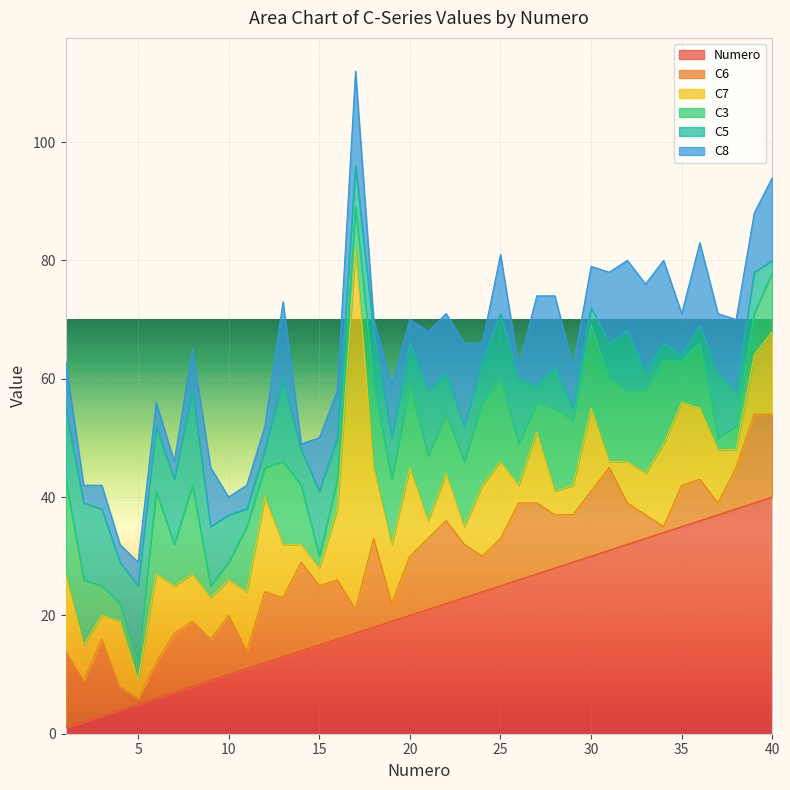

Is it true that C6 equals 4 at 17?

True